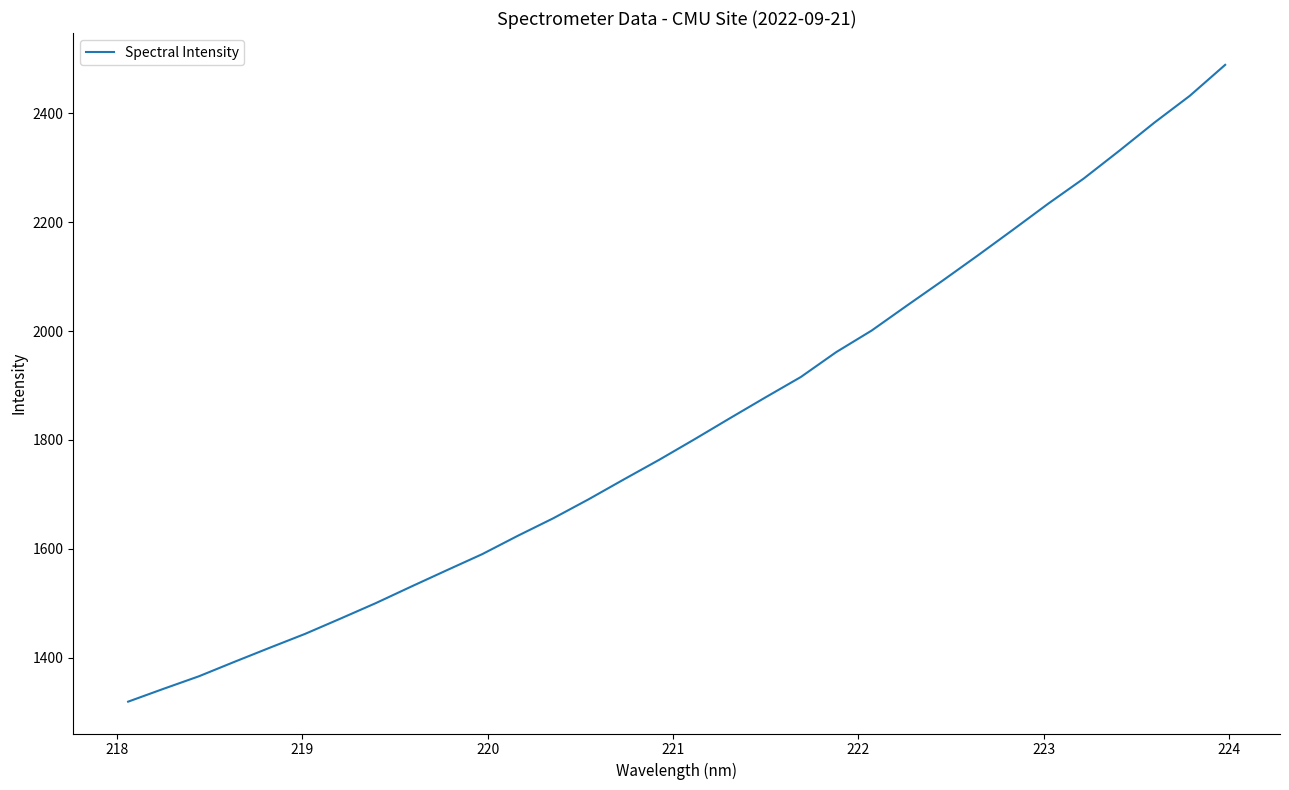

What is the average value?

1825.3